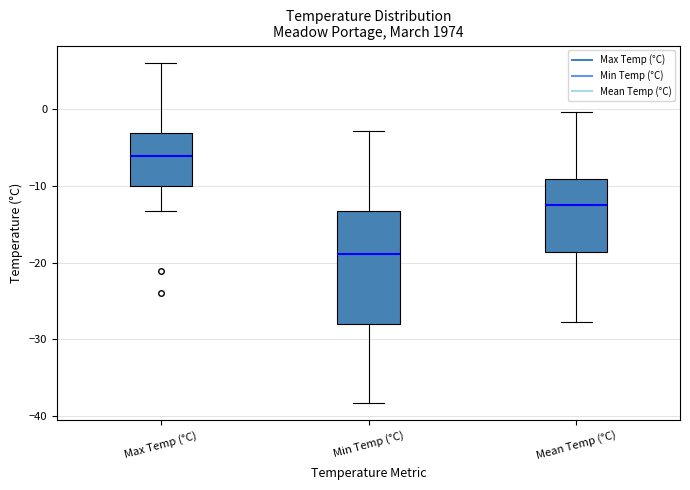

Reading left to right, transcribe this box plot: for each box, give where its median line is, the range the box spans, and where its two whiskers end, as read against the y-axis. The values are not printed on the chart, so give them approximately, as read against the axis.

Max Temp (°C): median -6, box -10 to -3, whiskers -13 to 6
Min Temp (°C): median -19, box -28 to -13, whiskers -38 to -3
Mean Temp (°C): median -12, box -19 to -9, whiskers -28 to 0